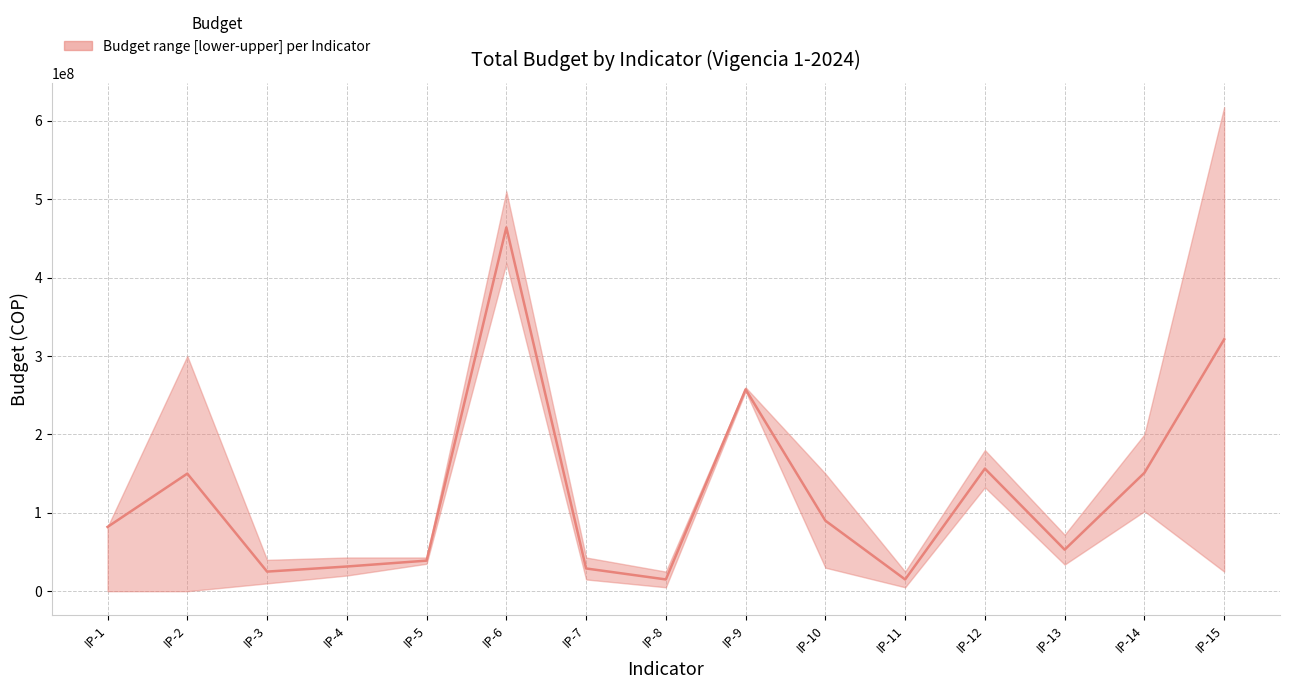

True or false: upper and median intersect in this chart.

False